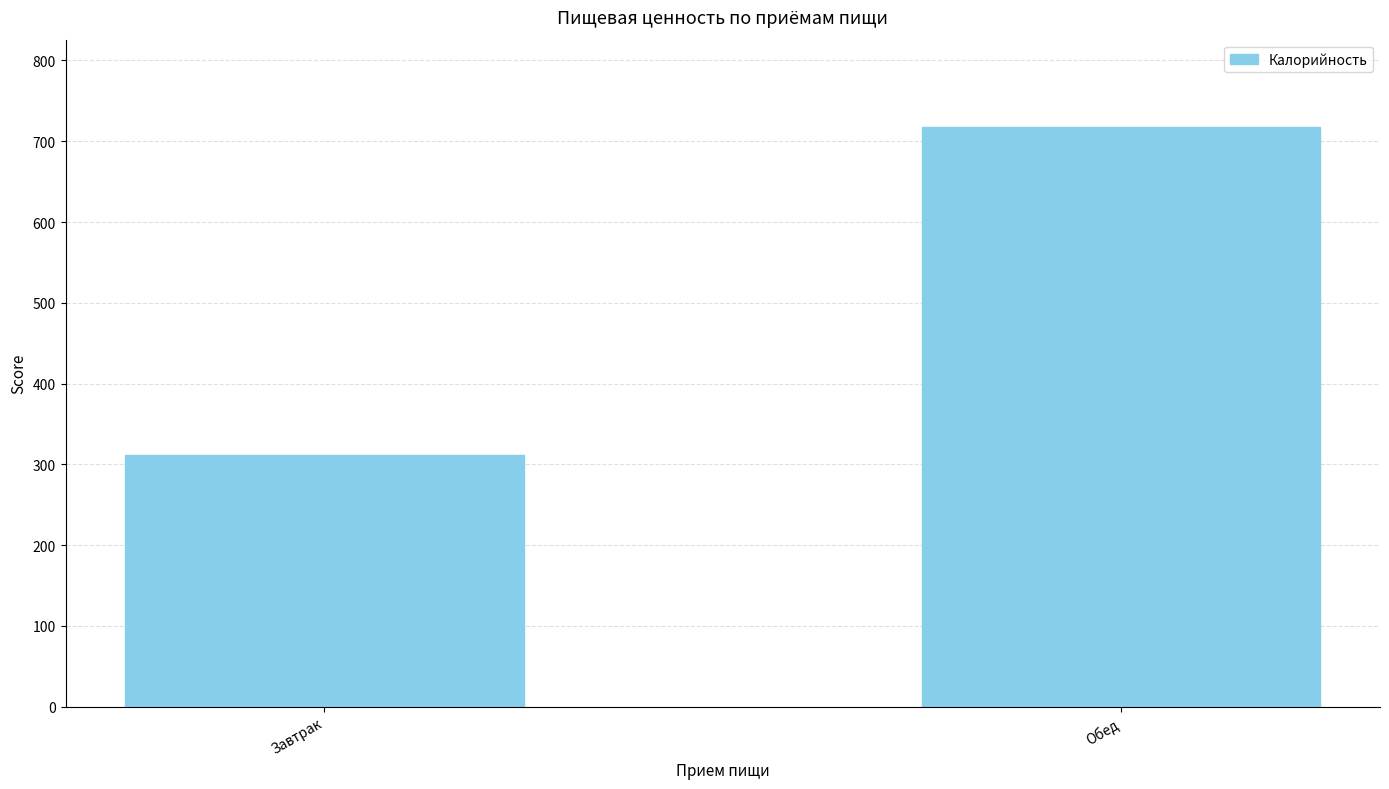

How many data points are less than 718?

1